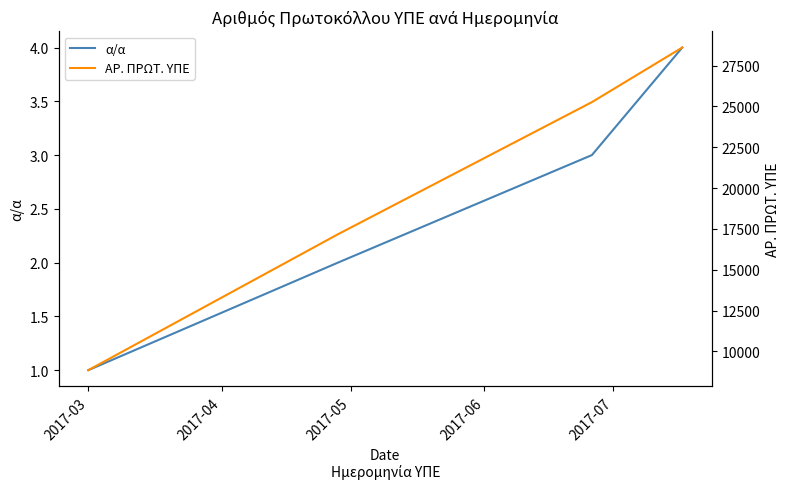

True or false: α/α has more than 1 points higher than both neighbors.

False